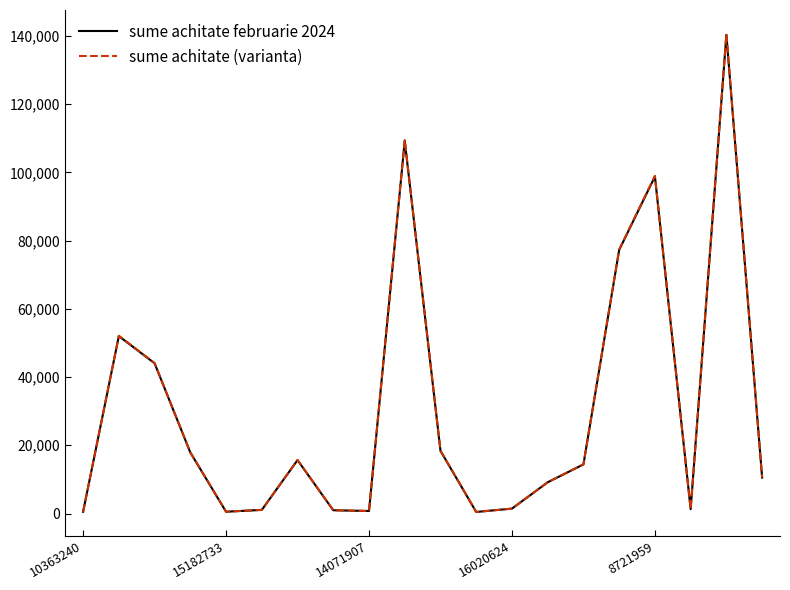

In sume achitate februarie 2024, how many points are higher than both neighbors (excluding endpoints)?

5